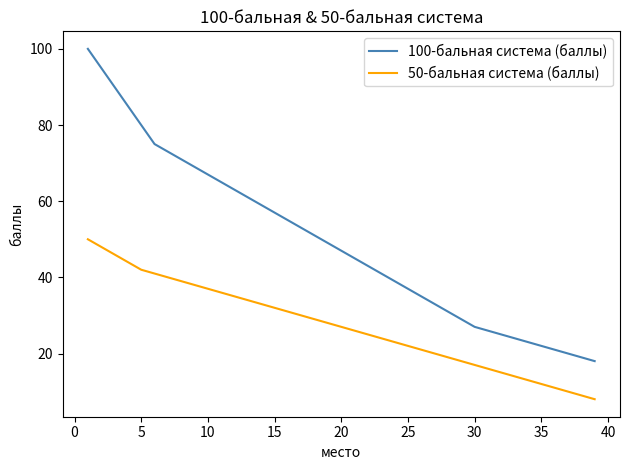

True or false: 100-бальная система (баллы) and 50-бальная система (баллы) cross at least once.

False